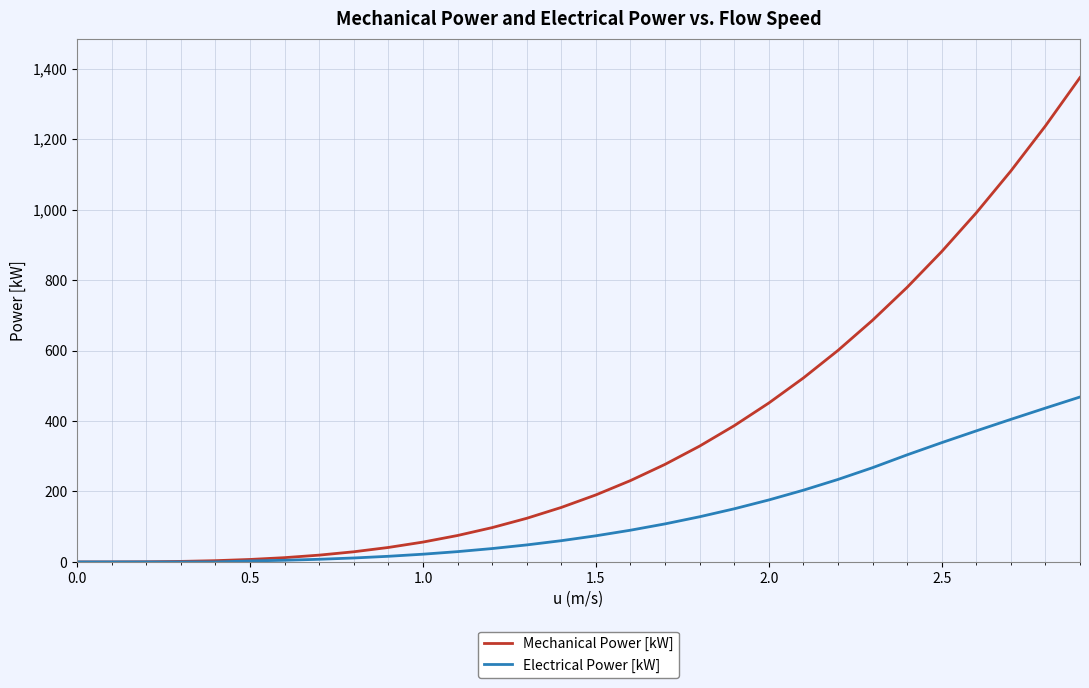

Which series has the largest range (max minus min)?

Mechanical Power [kW]